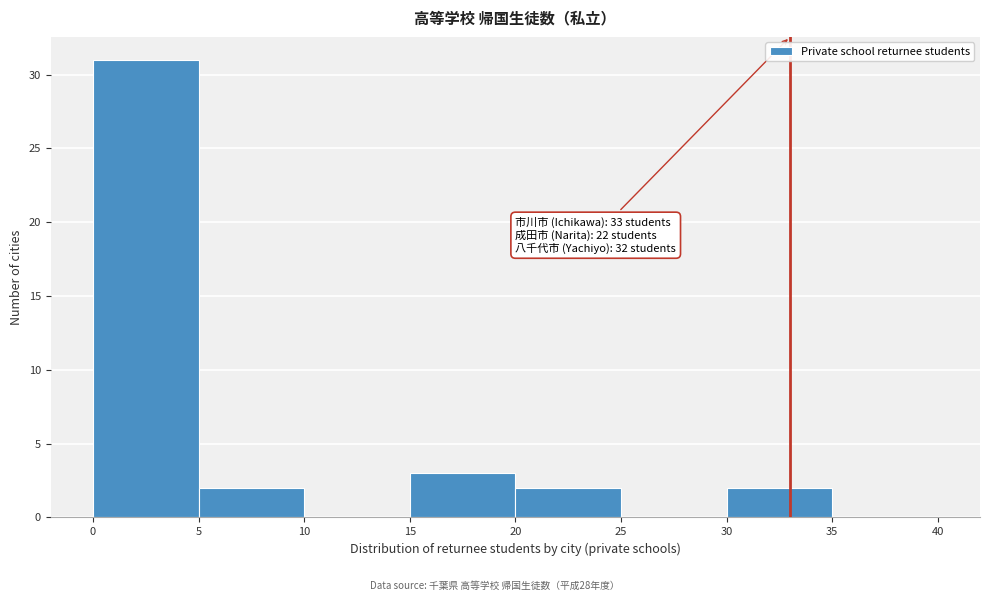

Over which range of the x-axis is the bar tallest?

0 to 5